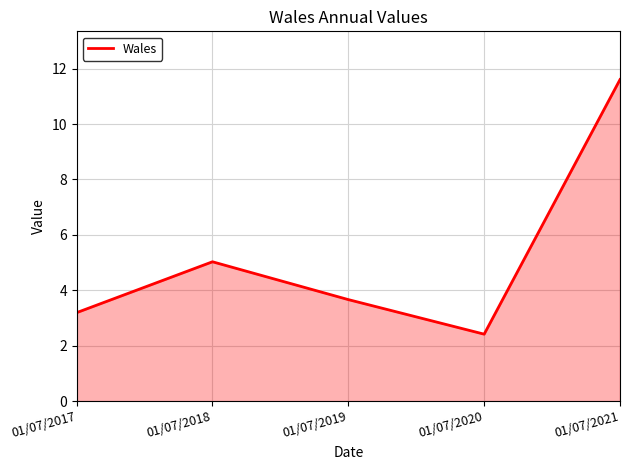

The chart shows a value of 3.6 at 01/07/2020. True or false?

False